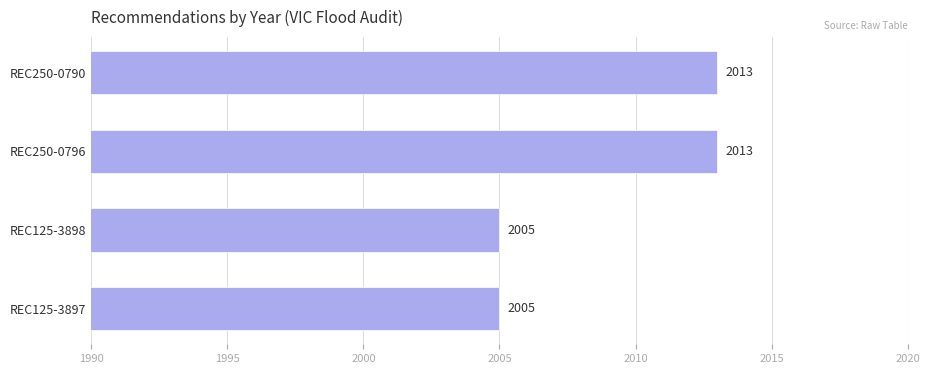

How many categories are shown in the chart?

4